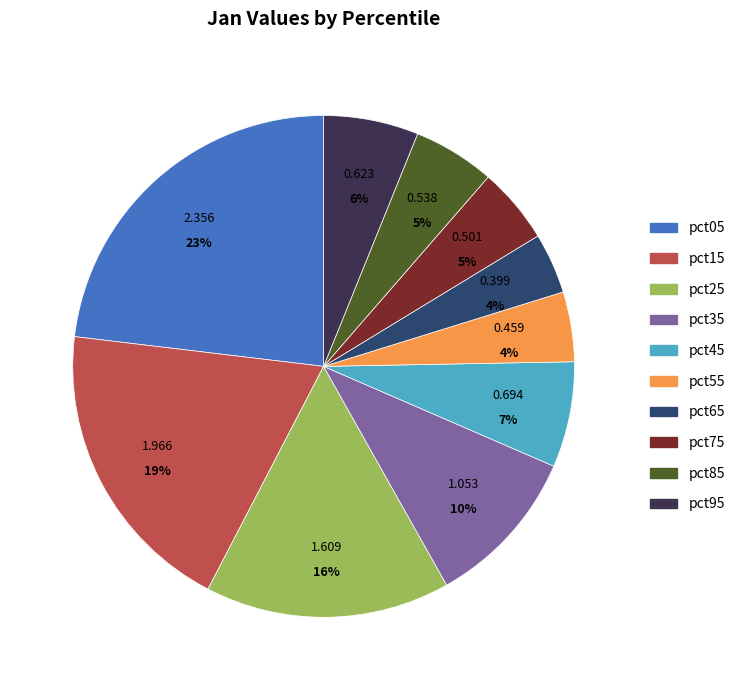

To the nearest percent, what percentage of the pie is pct95?

6%